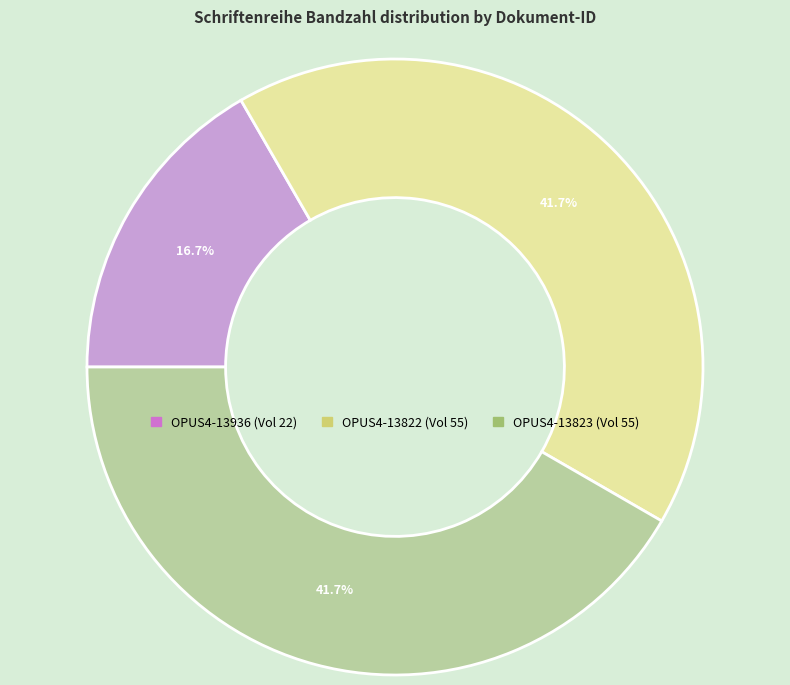

What is the smallest slice in the pie chart?

OPUS4-13936